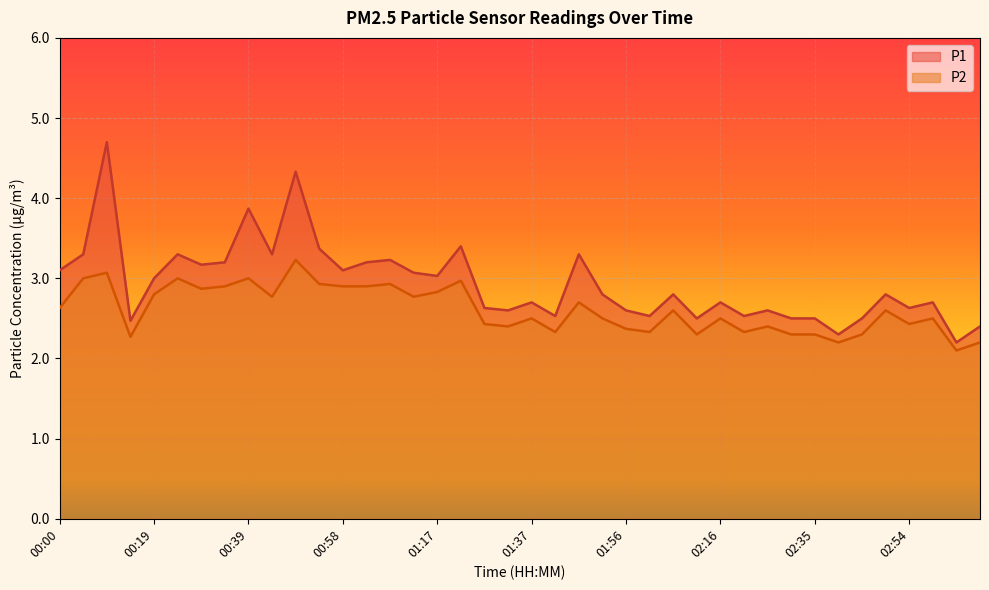

Reading left to right, extract all data points from this chart.

P1: 3.1	3.3	4.7	2.5	3.0	3.3	3.2	3.2	3.9	3.3	4.3	3.4	3.1	3.2	3.2	3.1	3.0	3.4	2.6	2.6	2.7	2.5	3.3	2.8	2.6	2.5	2.8	2.5	2.7	2.5	2.6	2.5	2.5	2.3	2.5	2.8	2.6	2.7	2.2	2.4
P2: 2.6	3.0	3.1	2.3	2.8	3.0	2.9	2.9	3.0	2.8	3.2	2.9	2.9	2.9	2.9	2.8	2.8	3.0	2.4	2.4	2.5	2.3	2.7	2.5	2.4	2.3	2.6	2.3	2.5	2.3	2.4	2.3	2.3	2.2	2.3	2.6	2.4	2.5	2.1	2.2